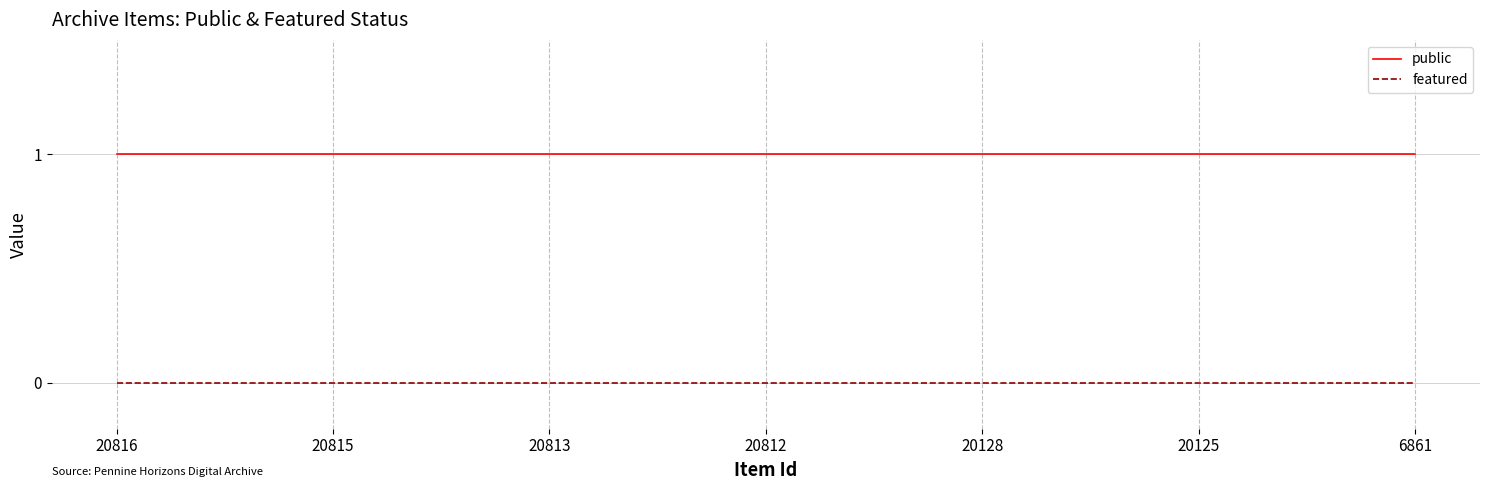

Is it true that public equals 1 at 20815?

True